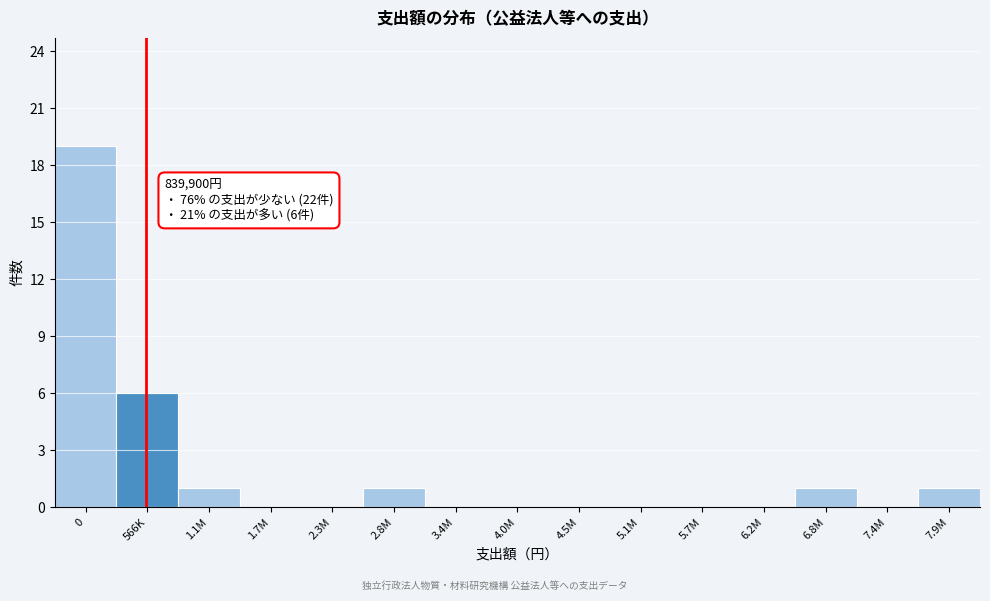

Reading left to right, extract all data points from this chart.

0=19	566K=6	1.1M=1	1.7M=0	2.3M=0	2.8M=1	3.4M=0	4.0M=0	4.5M=0	5.1M=0	5.7M=0	6.2M=0	6.8M=1	7.4M=0	7.9M=1